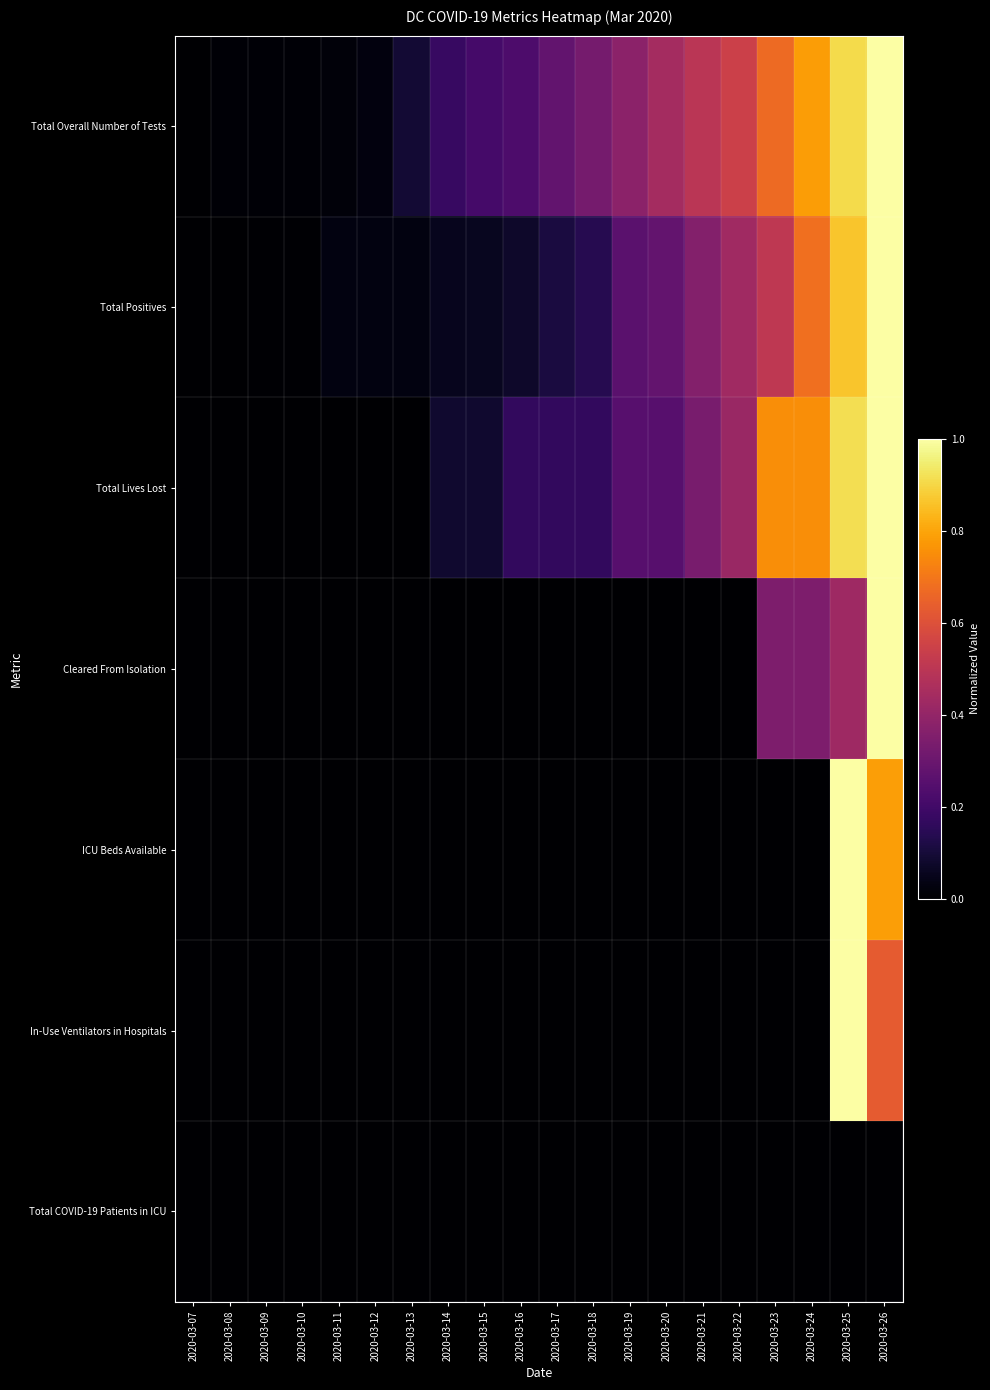

Which category has the highest value across all series?

2020-03-26